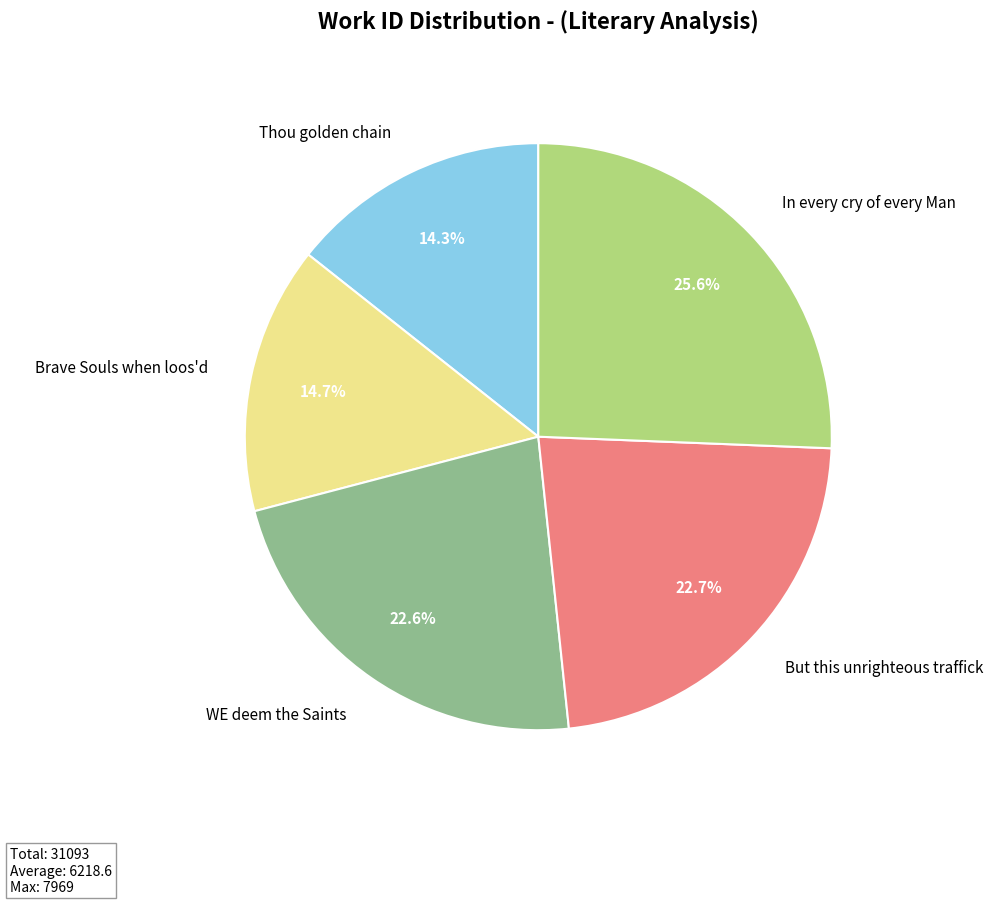

To the nearest percent, what is the average slice percentage?

20%